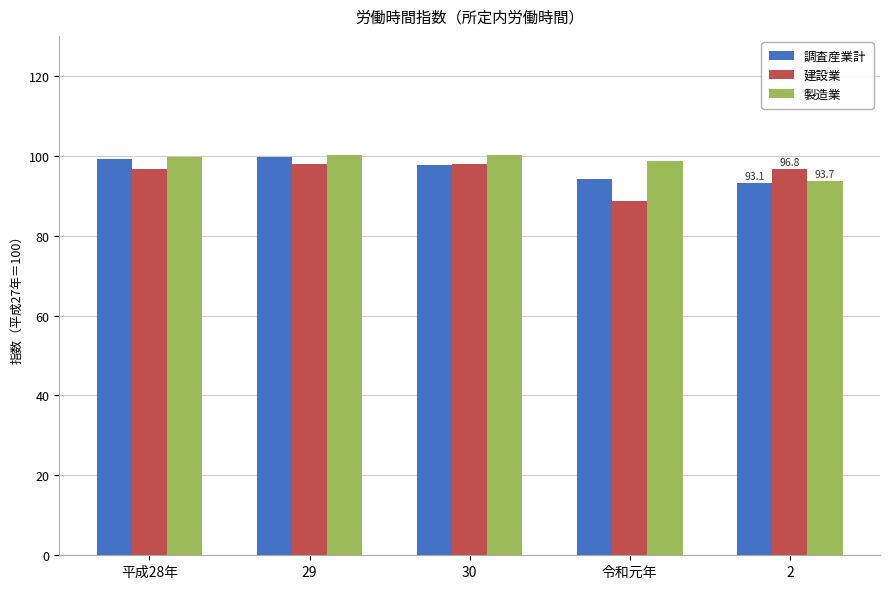

What is the spread (max minus min) of values at 2?

3.7